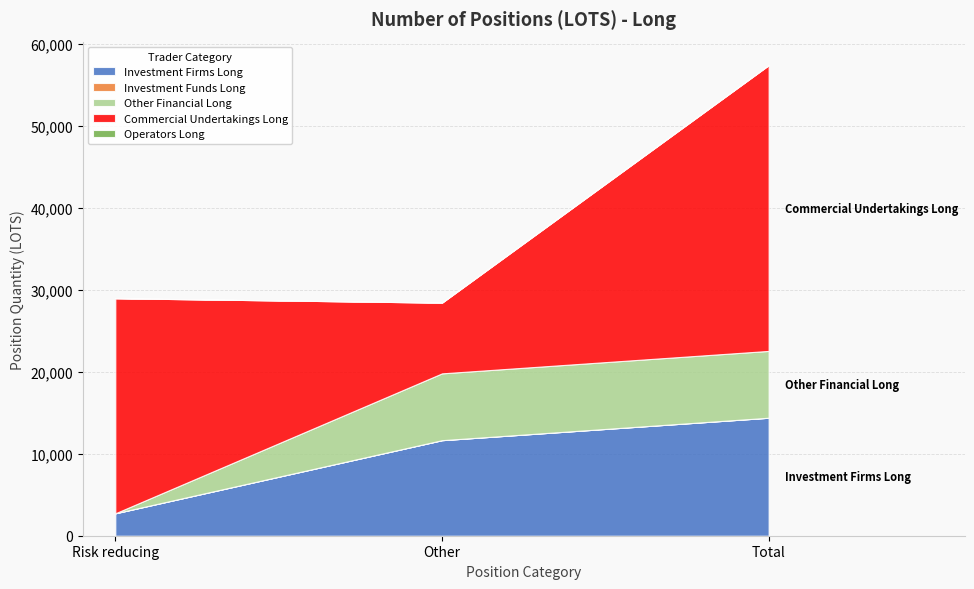

Is the value of Commercial Undertakings Long at Risk reducing greater than the value of Investment Funds Long at Other?

Yes